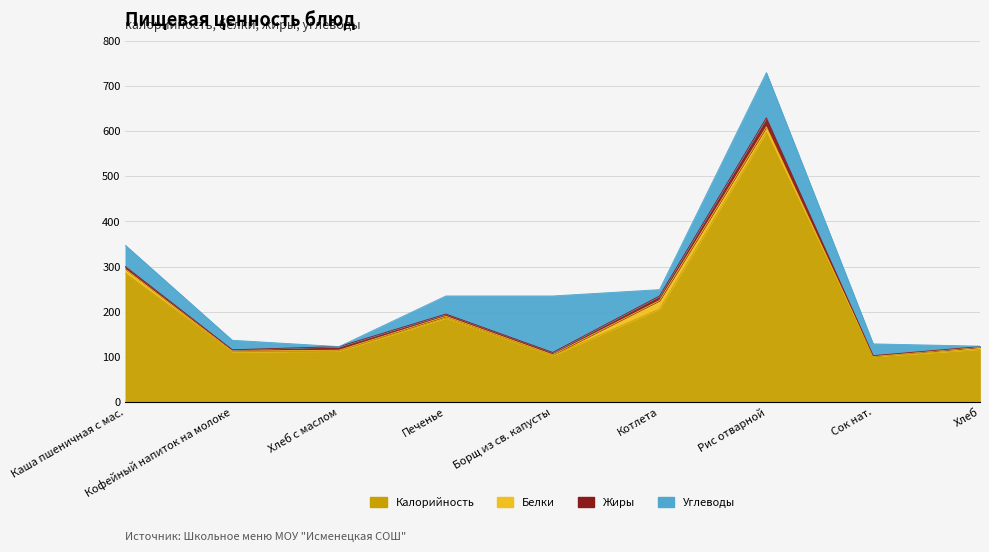

What is the sum of all Углеводы values?

374